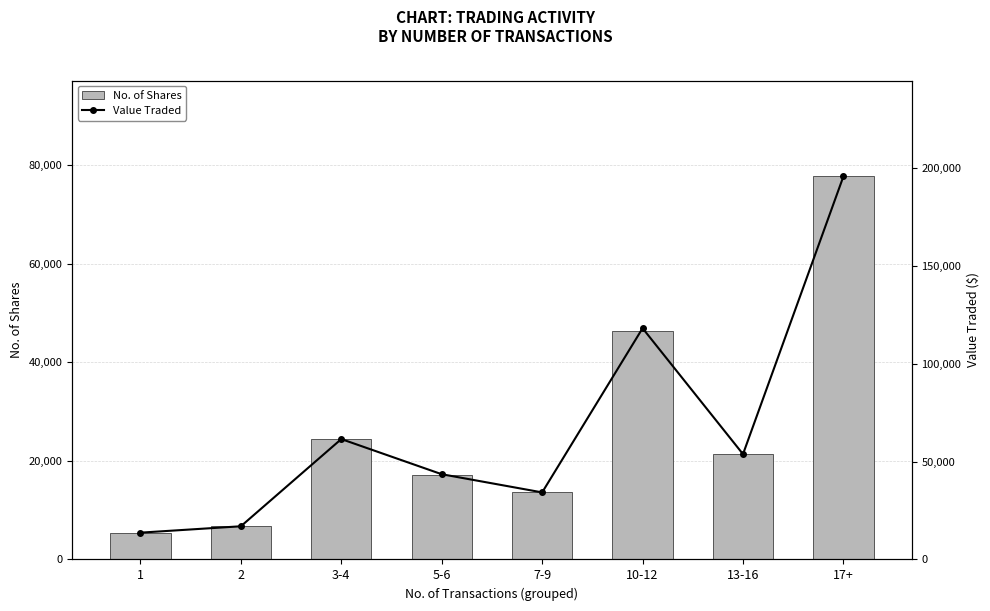

How many data points in Value Traded are above 53811?

3